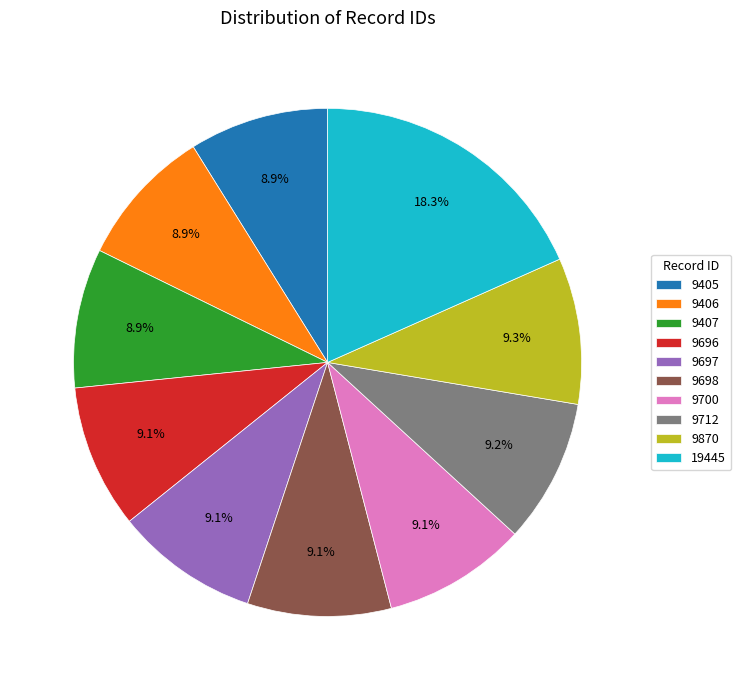

Is there any slice that represents more than half of the pie?

No